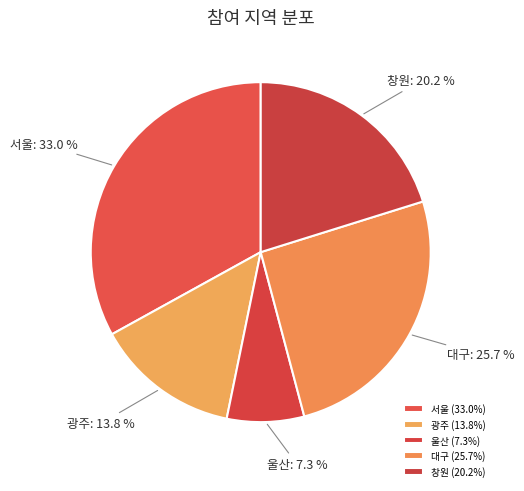

Is the sum of 서울 and 광주 greater than half?

No